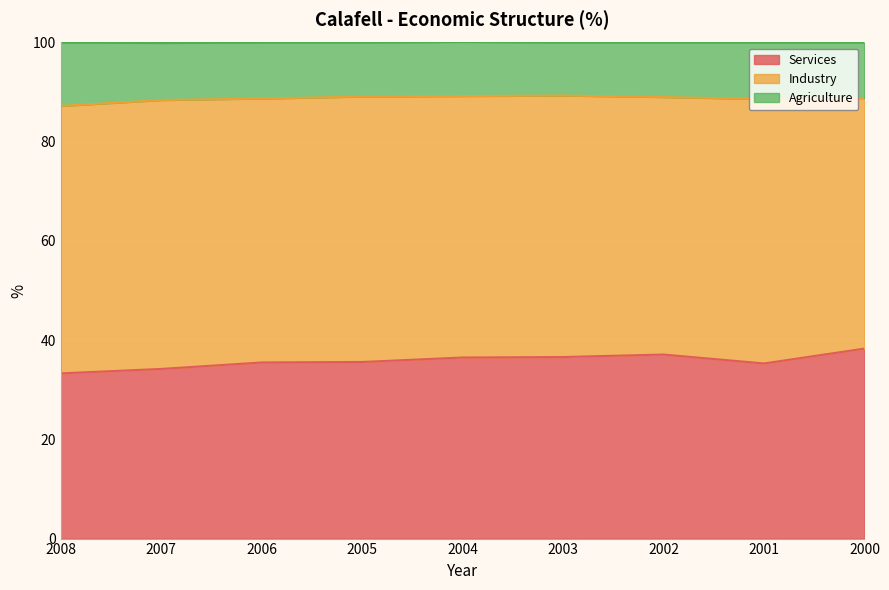

What is the highest value of the Services series?

38.3